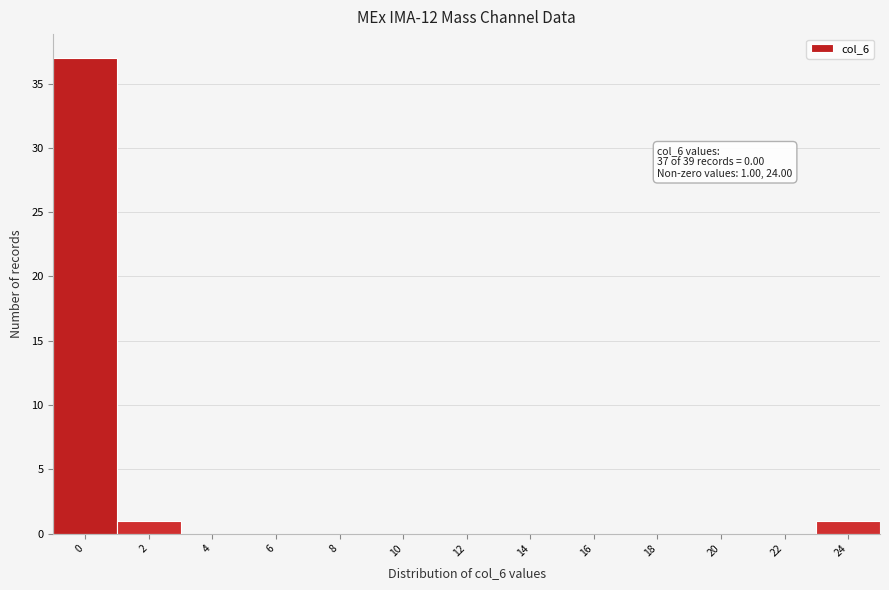

Over which range of the x-axis is the bar tallest?

-1 to 1